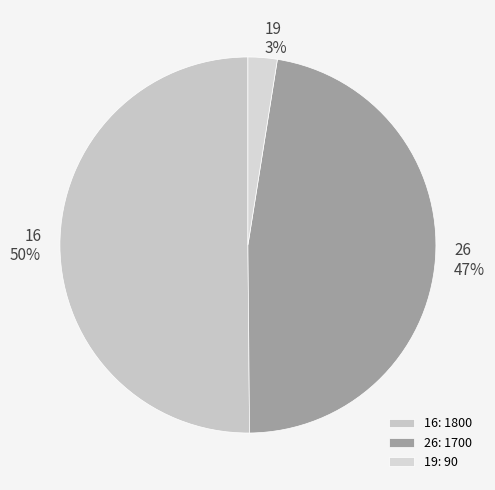

Which slice is the smallest?

19